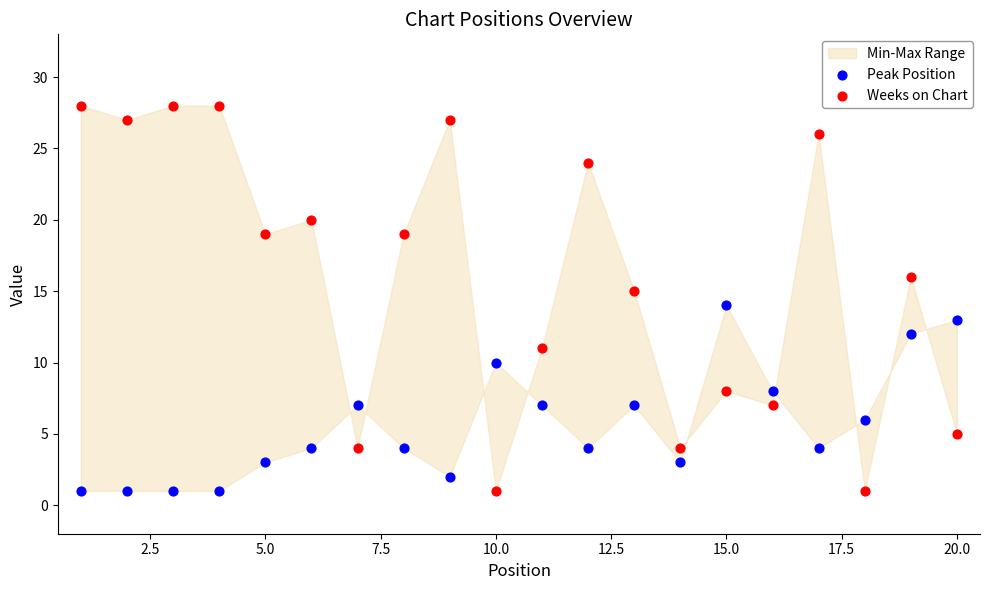

Which series reaches the maximum Y coordinate?

Weeks on Chart